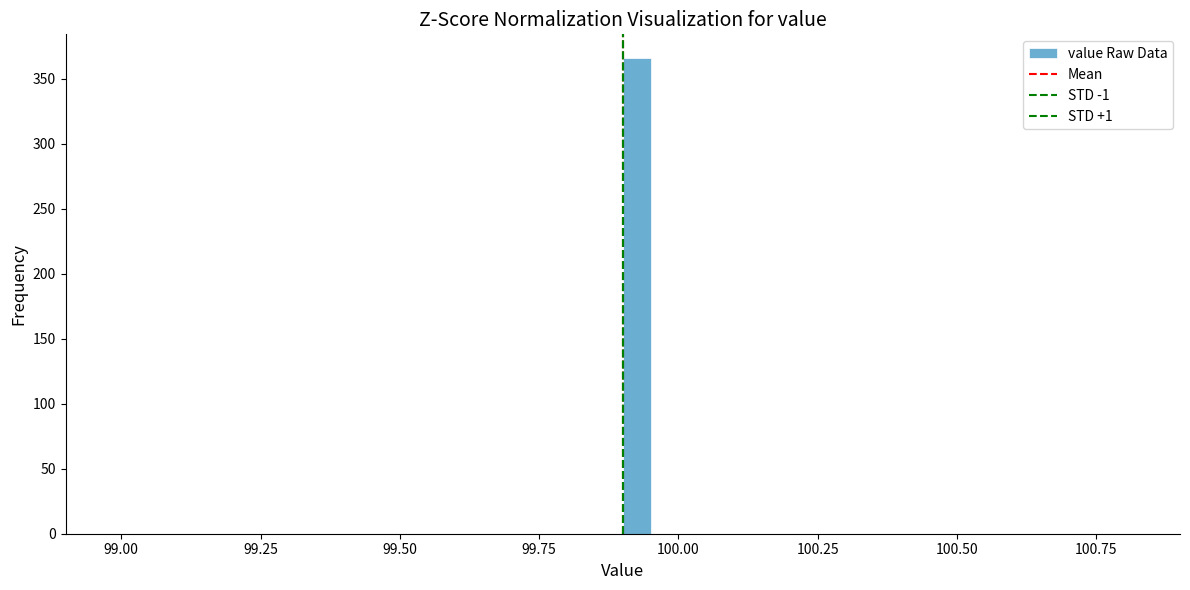

Read against the x-axis, roughly where is the centre of the tallest bar?

99.95